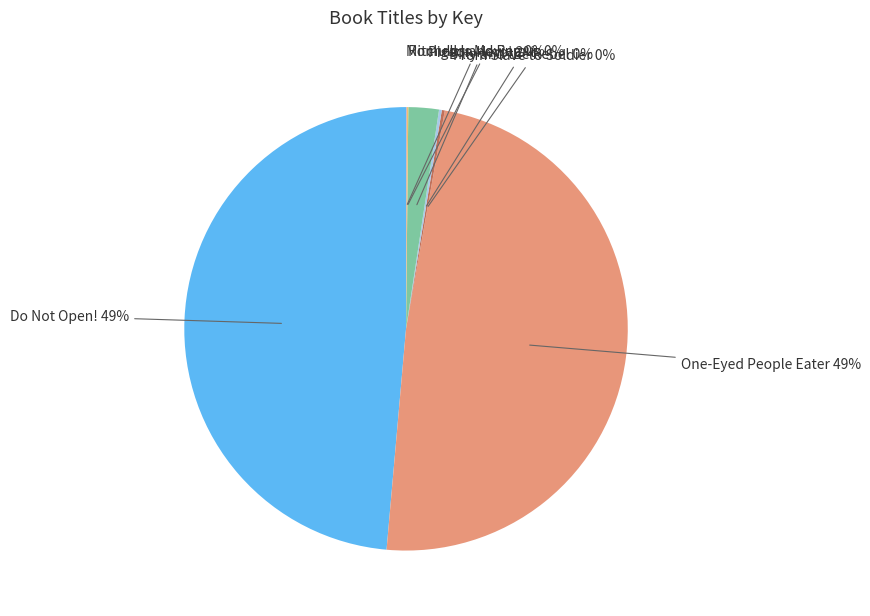

To the nearest percent, what is the difference between the largest and smallest slice percentages?

49%